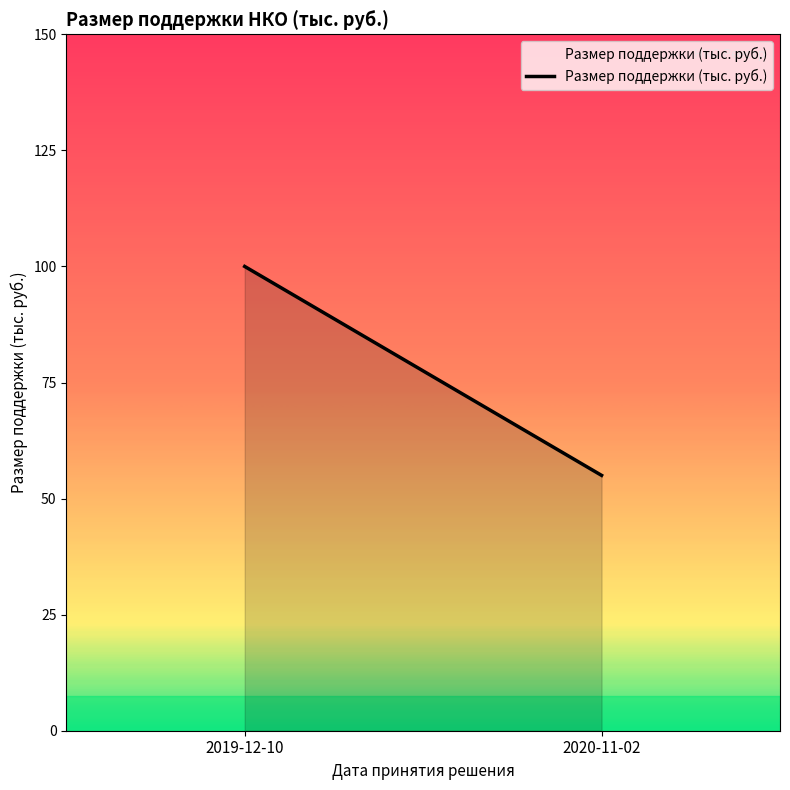

What is the value of the 1st point from the left?

100